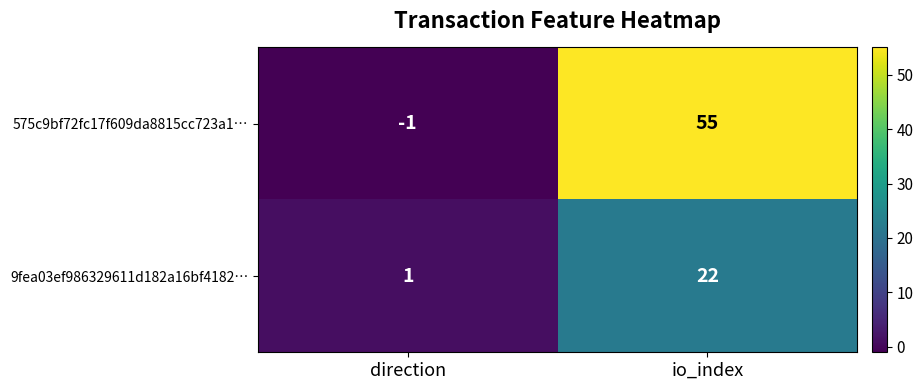

Between direction and io_index, which series saw the biggest shift?

575c9bf72fc17f609da8815cc723a1…